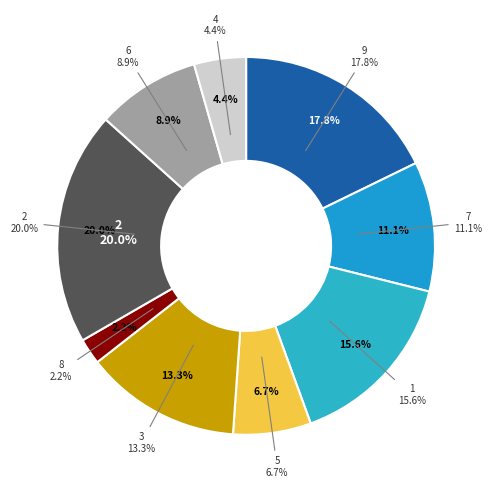

Which slice is the smallest?

8